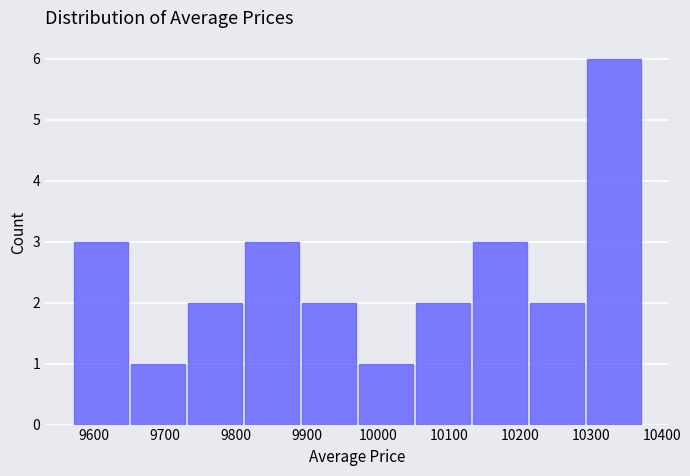

What is the height of the bar covering 10290 to 10370 on the x-axis? Neither the bar edges nor the heights are printed on the chart, so give them approximately, as read against the axes.

6